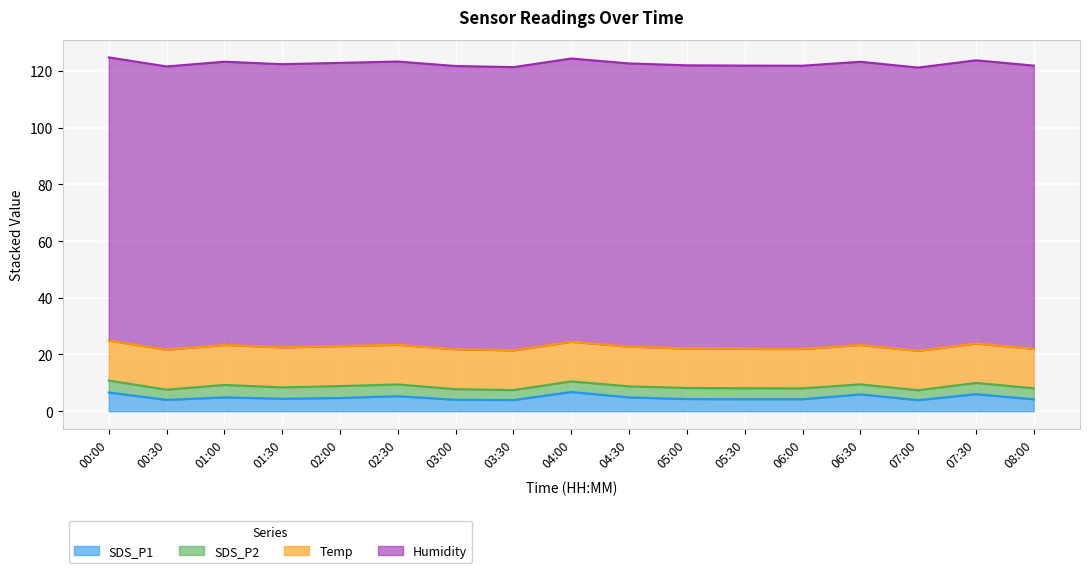

True or false: SDS_P1 and Humidity intersect in this chart.

False